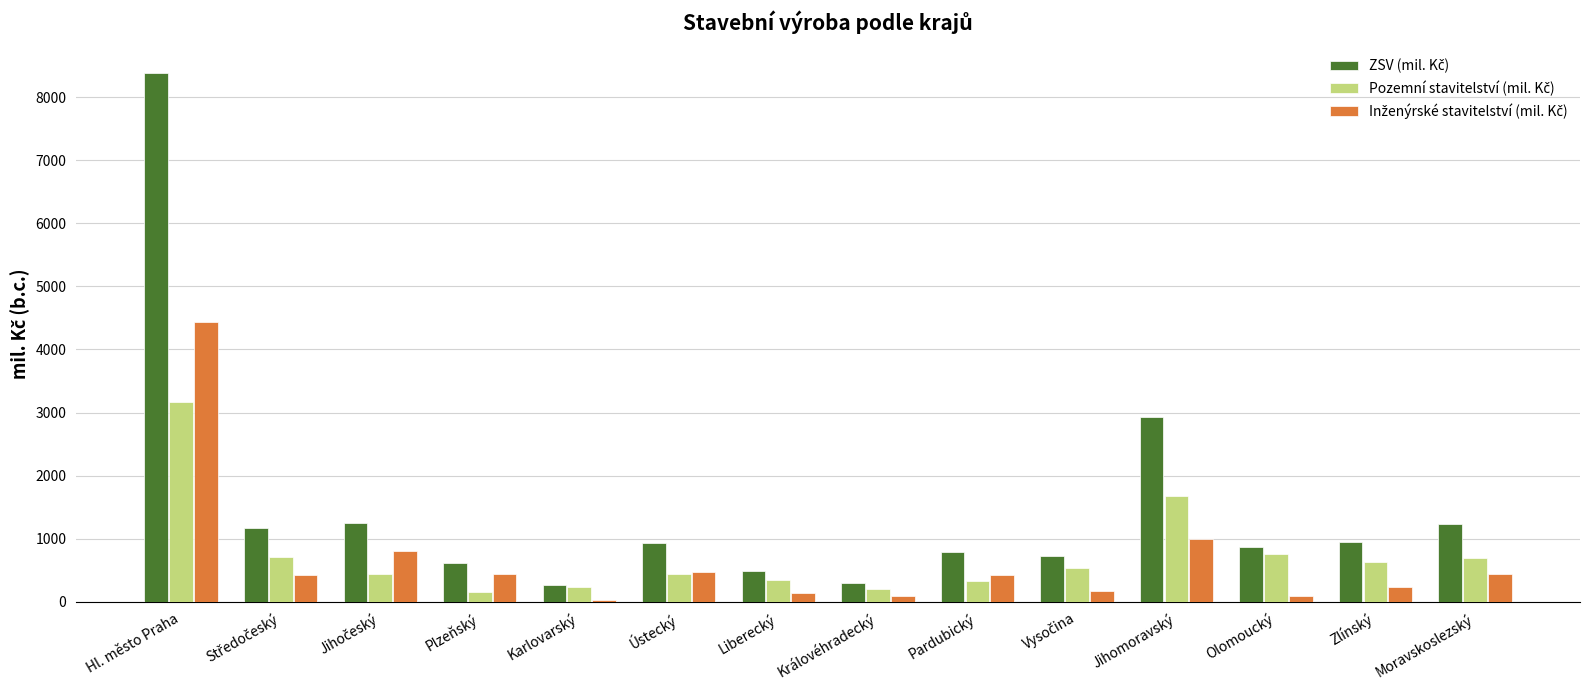

At which category is the sum across all series the highest?

Hl. město Praha